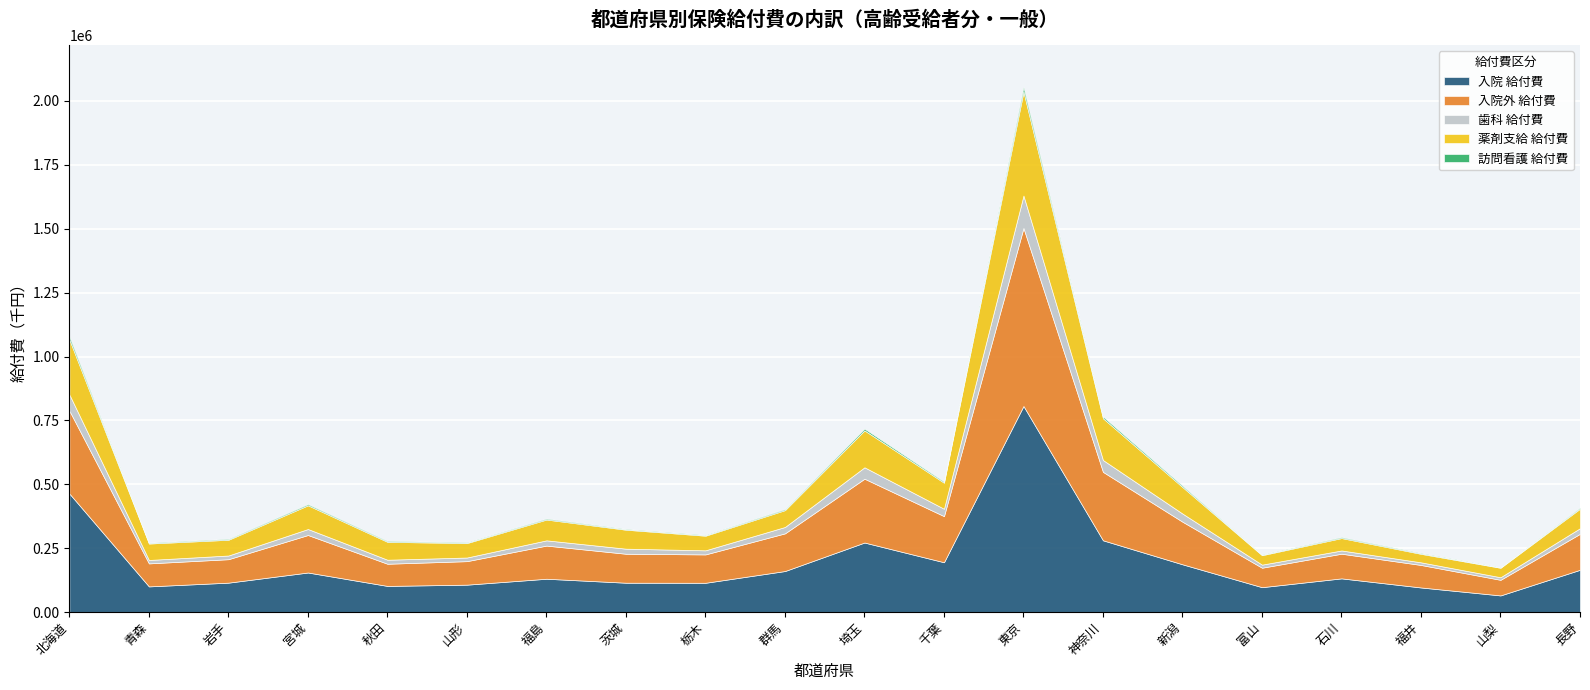

True or false: 歯科 給付費 and 入院外 給付費 intersect in this chart.

False